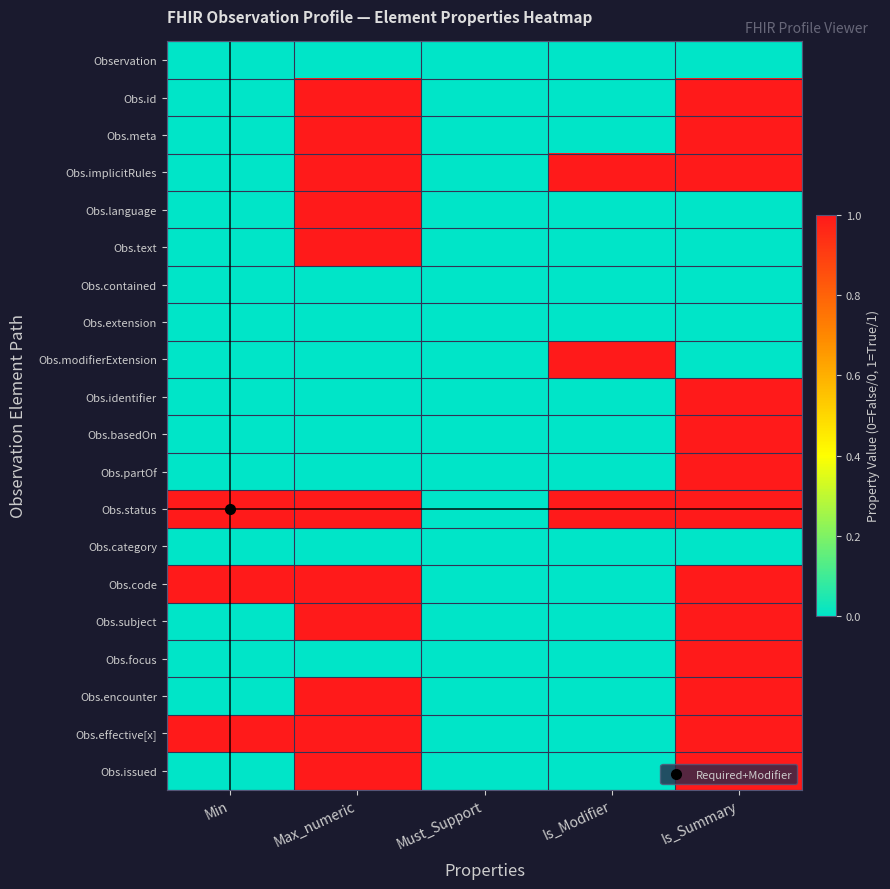

Reading left to right, list all the values displayed in this chart.

Observation: Min=0	Max_numeric=0	Must_Support=0	Is_Modifier=0	Is_Summary=0
Obs.id: Min=0	Max_numeric=1	Must_Support=0	Is_Modifier=0	Is_Summary=1
Obs.meta: Min=0	Max_numeric=1	Must_Support=0	Is_Modifier=0	Is_Summary=1
Obs.implicitRules: Min=0	Max_numeric=1	Must_Support=0	Is_Modifier=1	Is_Summary=1
Obs.language: Min=0	Max_numeric=1	Must_Support=0	Is_Modifier=0	Is_Summary=0
Obs.text: Min=0	Max_numeric=1	Must_Support=0	Is_Modifier=0	Is_Summary=0
Obs.contained: Min=0	Max_numeric=0	Must_Support=0	Is_Modifier=0	Is_Summary=0
Obs.extension: Min=0	Max_numeric=0	Must_Support=0	Is_Modifier=0	Is_Summary=0
Obs.modifierExtension: Min=0	Max_numeric=0	Must_Support=0	Is_Modifier=1	Is_Summary=0
Obs.identifier: Min=0	Max_numeric=0	Must_Support=0	Is_Modifier=0	Is_Summary=1
Obs.basedOn: Min=0	Max_numeric=0	Must_Support=0	Is_Modifier=0	Is_Summary=1
Obs.partOf: Min=0	Max_numeric=0	Must_Support=0	Is_Modifier=0	Is_Summary=1
Obs.status: Min=1	Max_numeric=1	Must_Support=0	Is_Modifier=1	Is_Summary=1
Obs.category: Min=0	Max_numeric=0	Must_Support=0	Is_Modifier=0	Is_Summary=0
Obs.code: Min=1	Max_numeric=1	Must_Support=0	Is_Modifier=0	Is_Summary=1
Obs.subject: Min=0	Max_numeric=1	Must_Support=0	Is_Modifier=0	Is_Summary=1
Obs.focus: Min=0	Max_numeric=0	Must_Support=0	Is_Modifier=0	Is_Summary=1
Obs.encounter: Min=0	Max_numeric=1	Must_Support=0	Is_Modifier=0	Is_Summary=1
Obs.effective[x]: Min=1	Max_numeric=1	Must_Support=0	Is_Modifier=0	Is_Summary=1
Obs.issued: Min=0	Max_numeric=1	Must_Support=0	Is_Modifier=0	Is_Summary=1